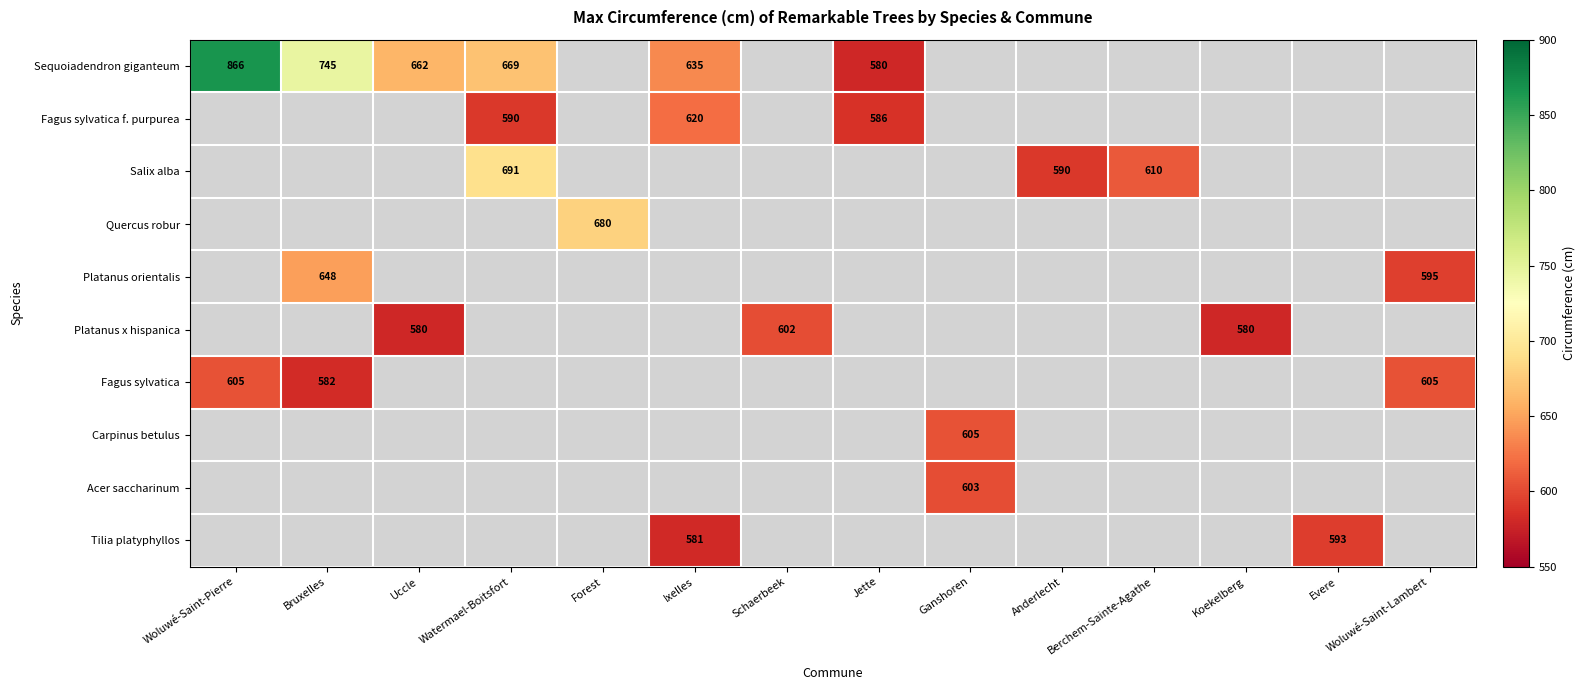

True or false: Sequoiadendron giganteum has a value of 1328 at Woluwé-Saint-Pierre.

False